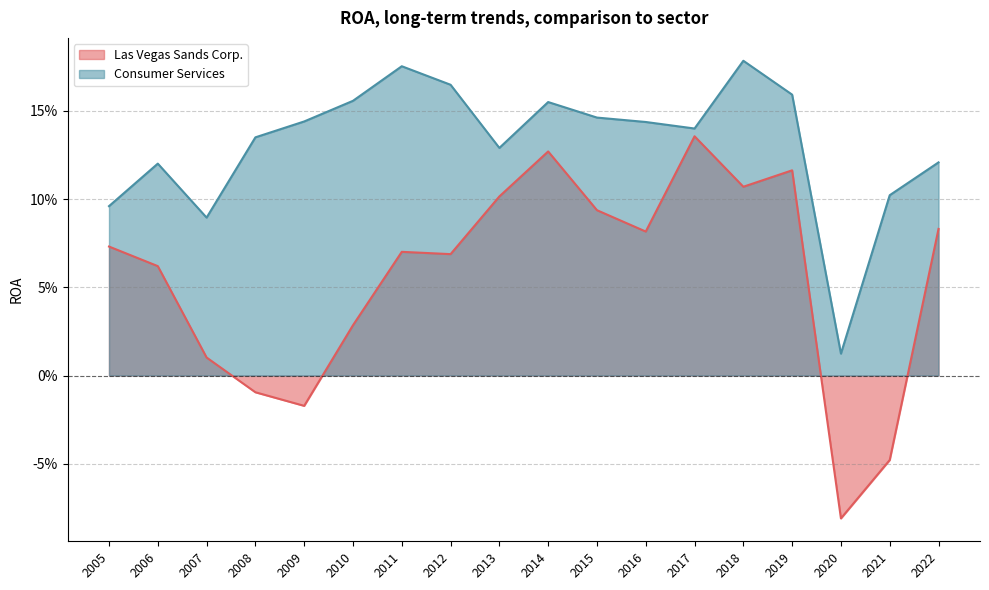

True or false: Las Vegas Sands Corp. has more than 0 points higher than both neighbors.

True